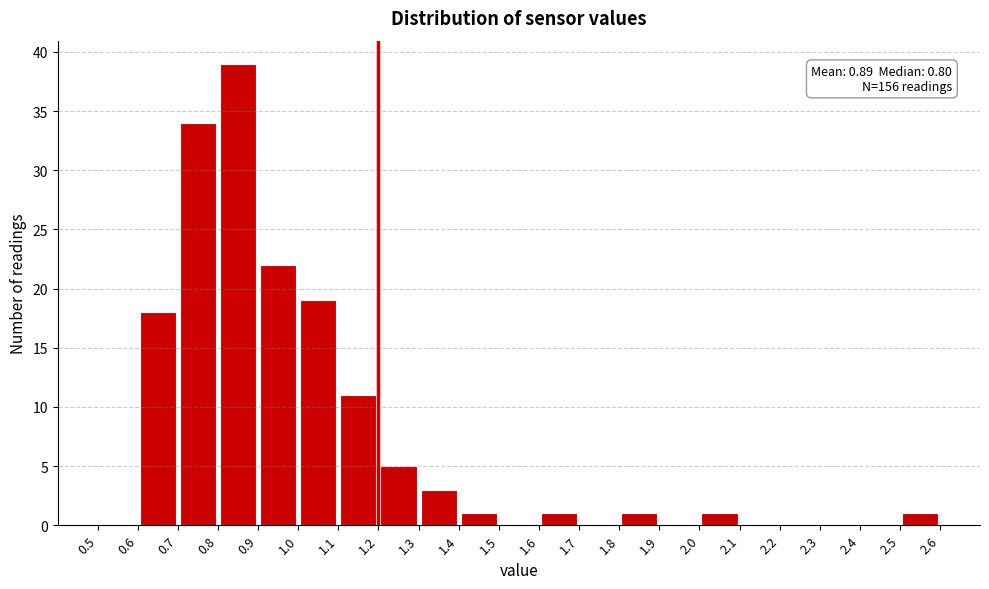

Over which range of the x-axis is the bar tallest?

0.8 to 0.9